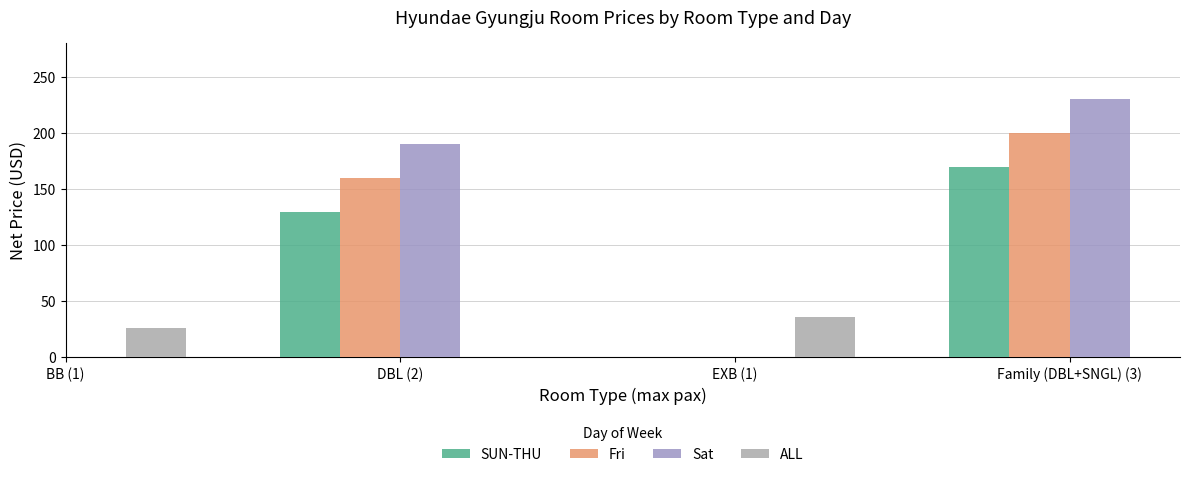

What is the highest value of the Fri series?

200.0